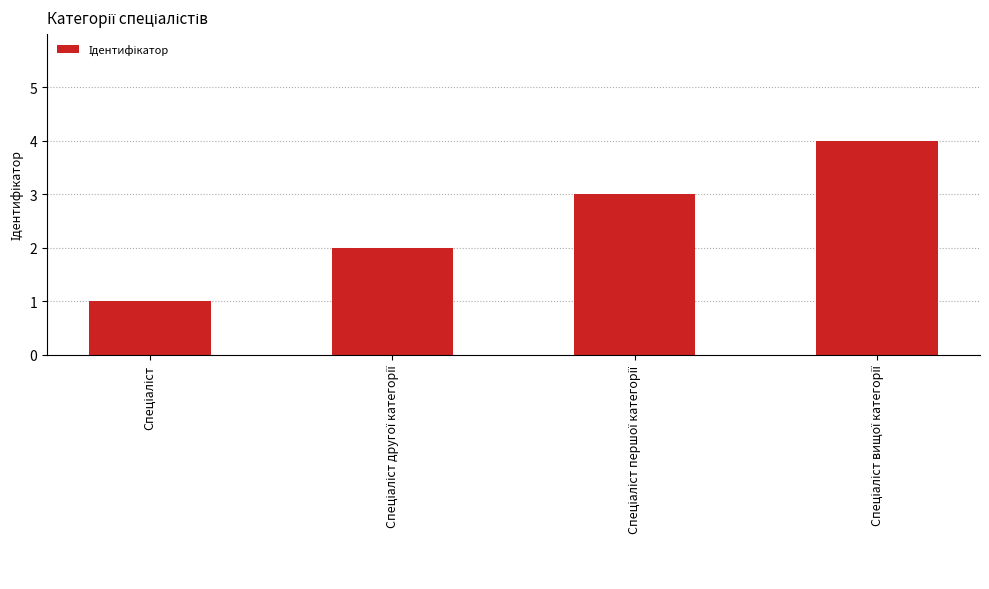

What is the sum of all values?

10